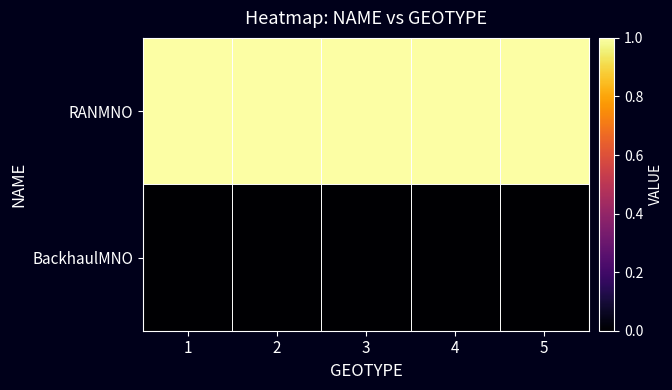

Between 1 and 3, which series saw the biggest shift?

RANMNO